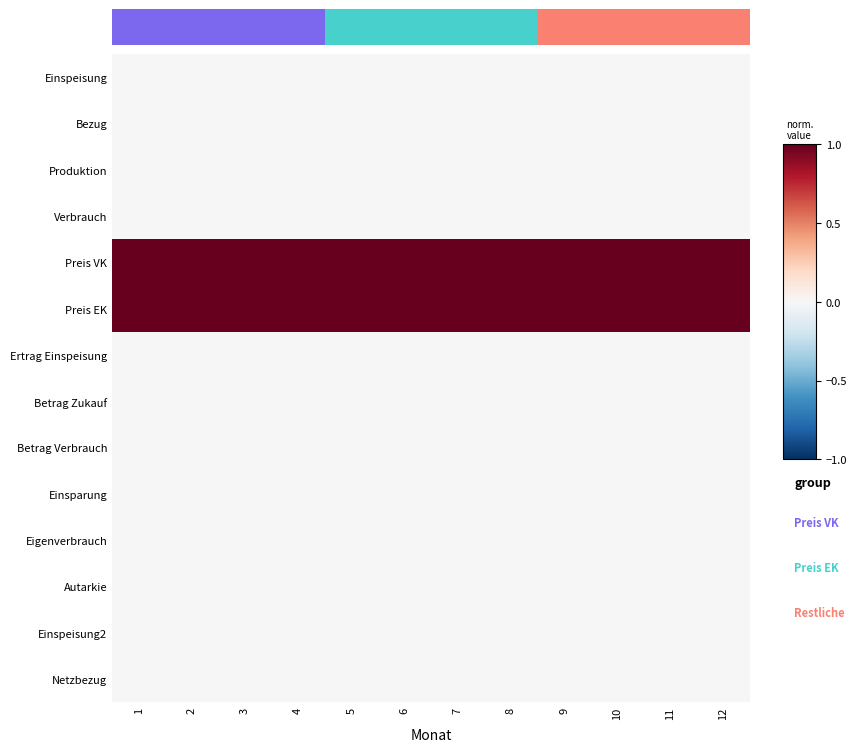

The value of Betrag Verbrauch at 3 is 0. True or false?

True